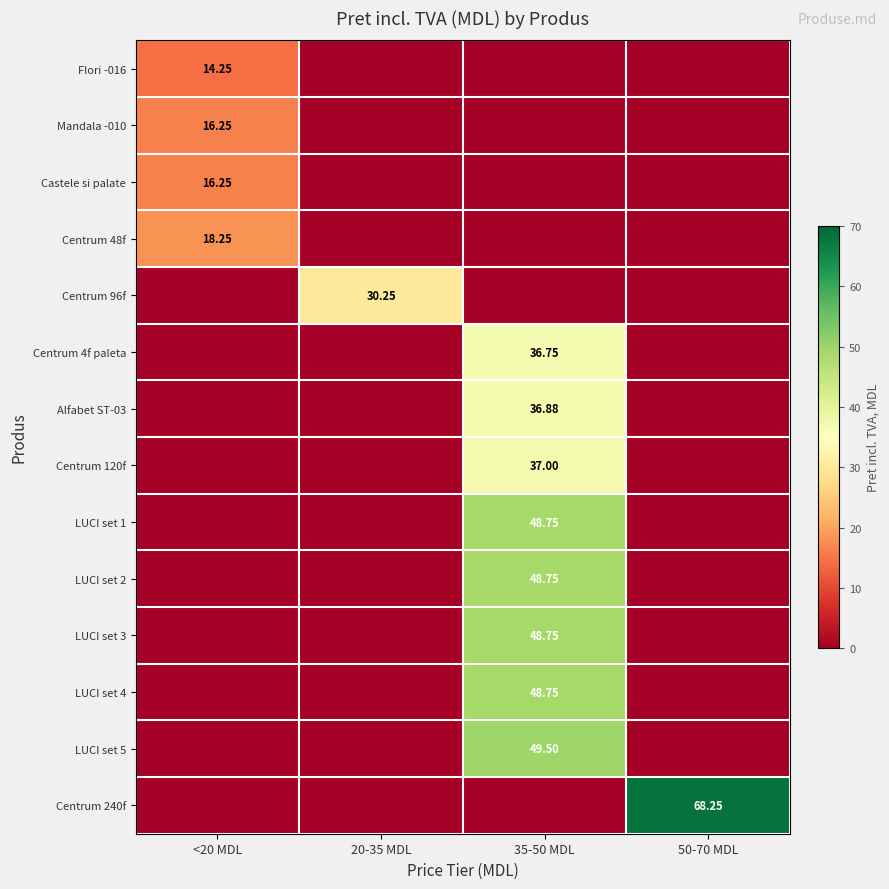

The LUCI set 2 series shows 0.0 at 20-35 MDL. True or false?

True